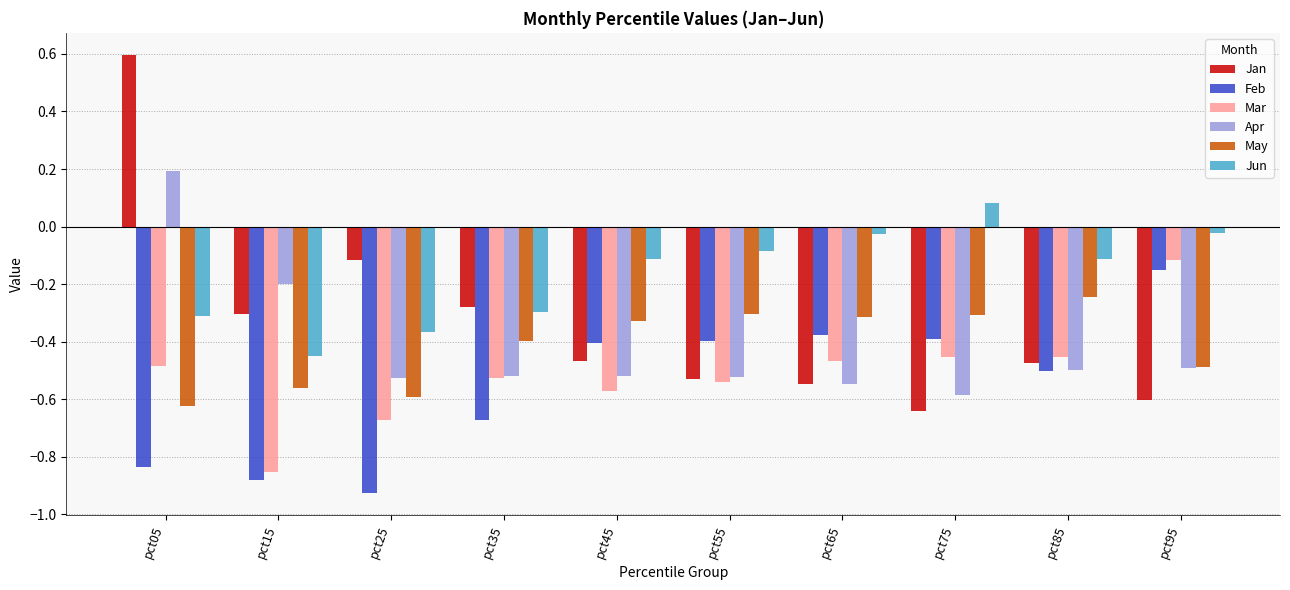

At which label is Mar closest to 0?

pct95